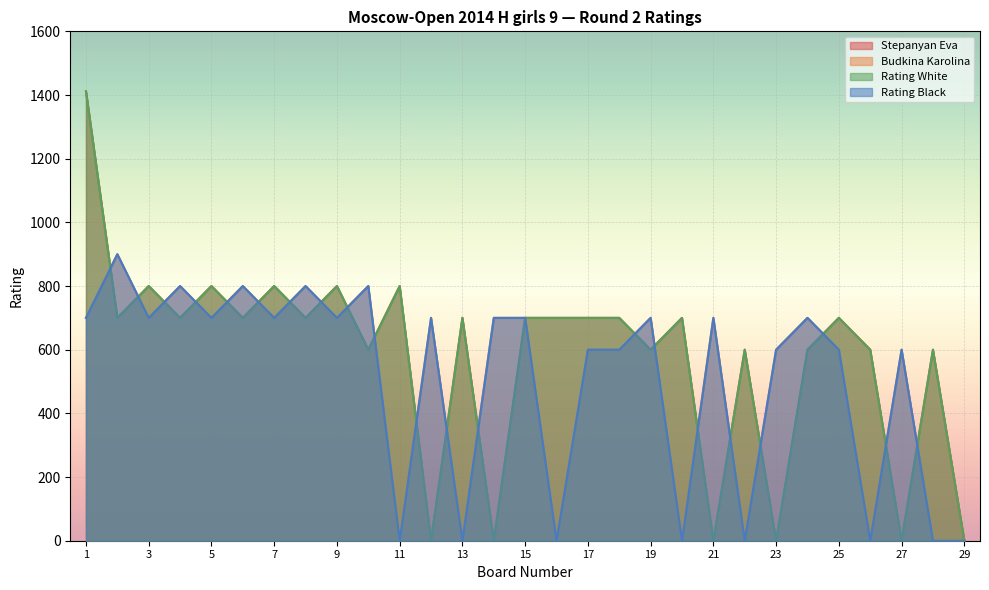

Is the value of Rating White at 6 greater than the value of Stepanyan Eva at 16?

No